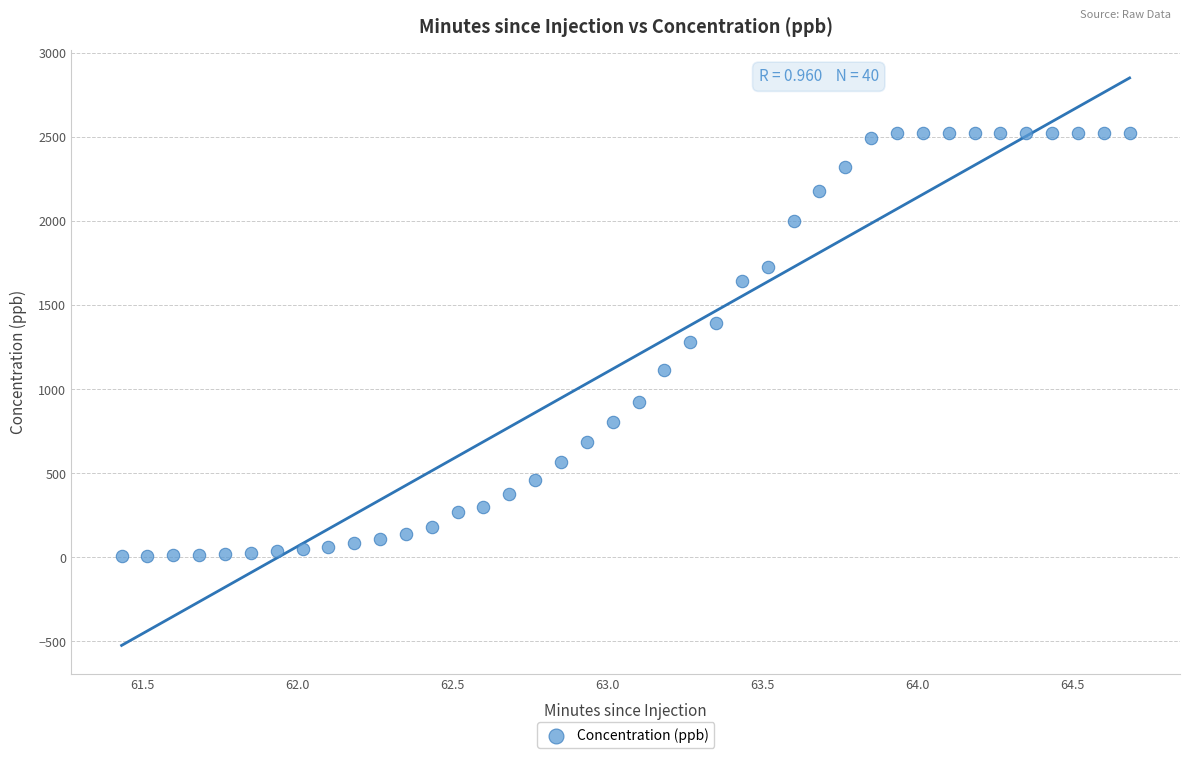

What is the range of X values (max minus min)?

3.2